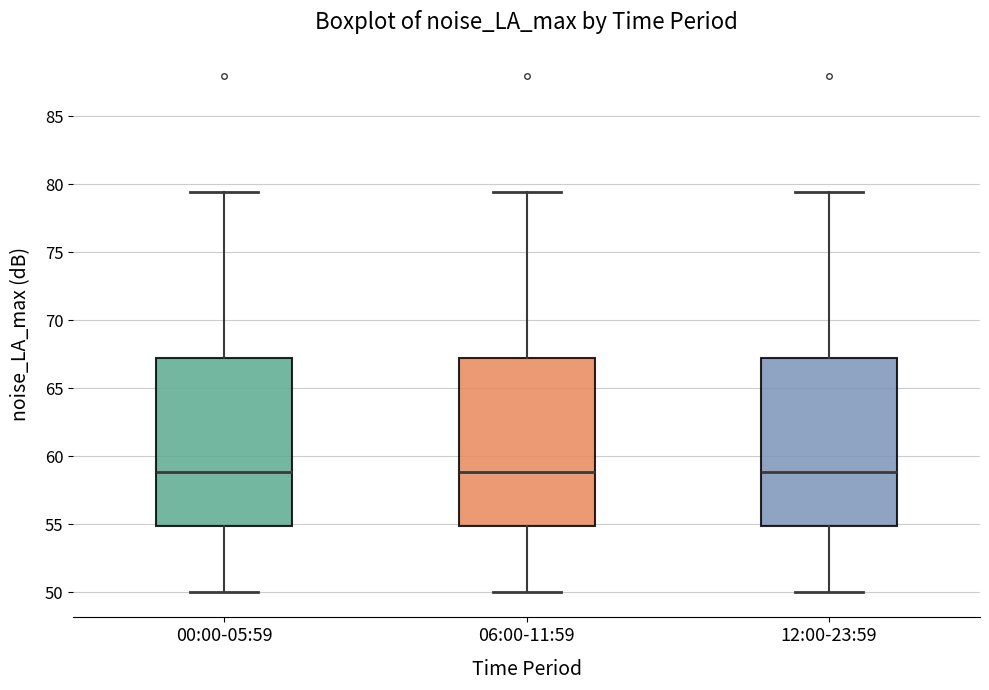

Reading left to right, read every box against the y-axis: the position of its median line, the range the box covers, and the ends of its whiskers. The values are not printed on the chart, so give them approximately, as read against the axis.

00:00-05:59: median 59.0, box 55.0 to 67.0, whiskers 50.0 to 79.5
06:00-11:59: median 59.0, box 55.0 to 67.0, whiskers 50.0 to 79.5
12:00-23:59: median 59.0, box 55.0 to 67.0, whiskers 50.0 to 79.5